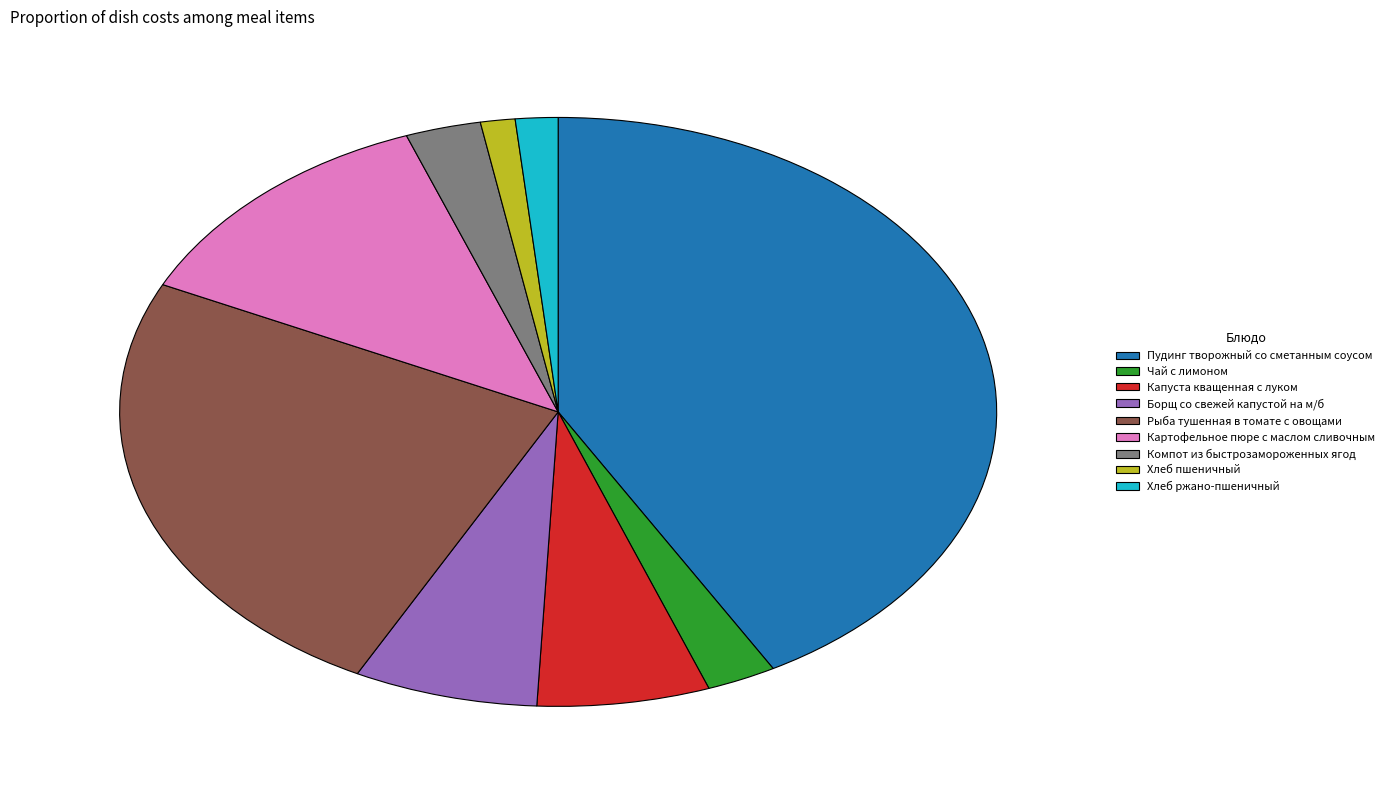

What is the largest slice in the pie chart?

Пудинг творожный со сметанным соусом